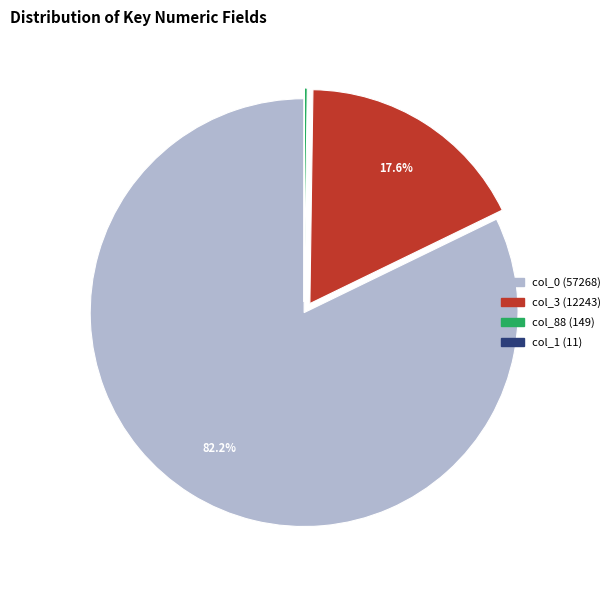

Is there any slice that represents more than half of the pie?

Yes